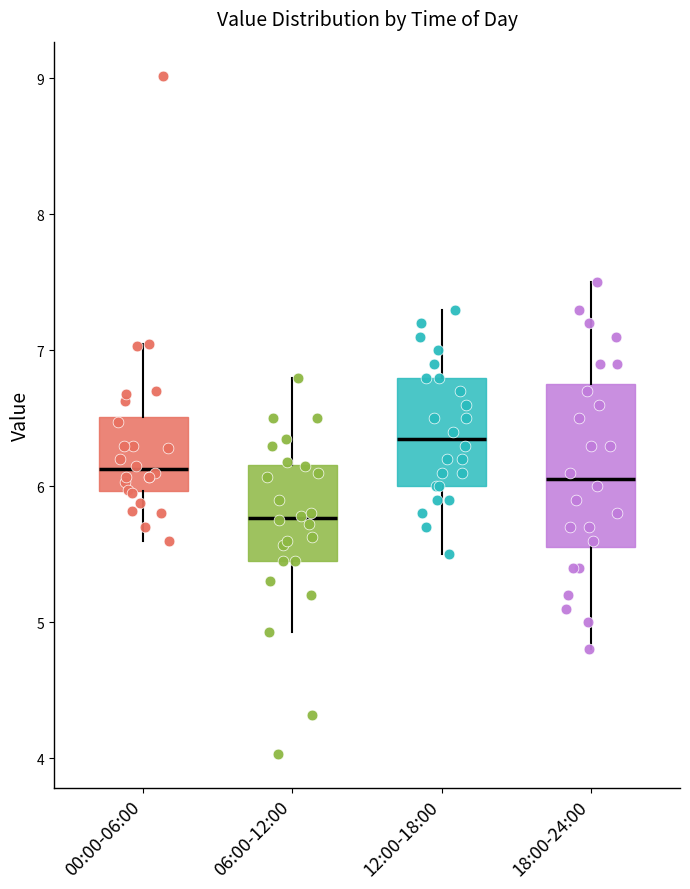

Where is the lower edge of the box for 18:00-24:00 on the y-axis? The values are not printed on the chart, so give them approximately, as read against the axis.

5.6